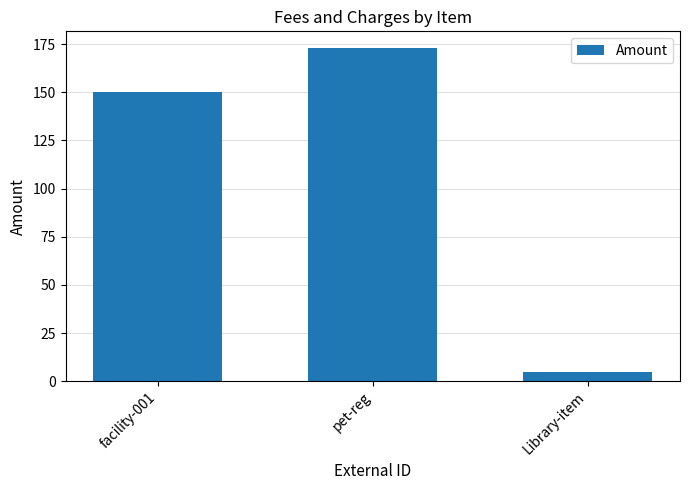

Is it true that the value at facility-001 is 243?

False